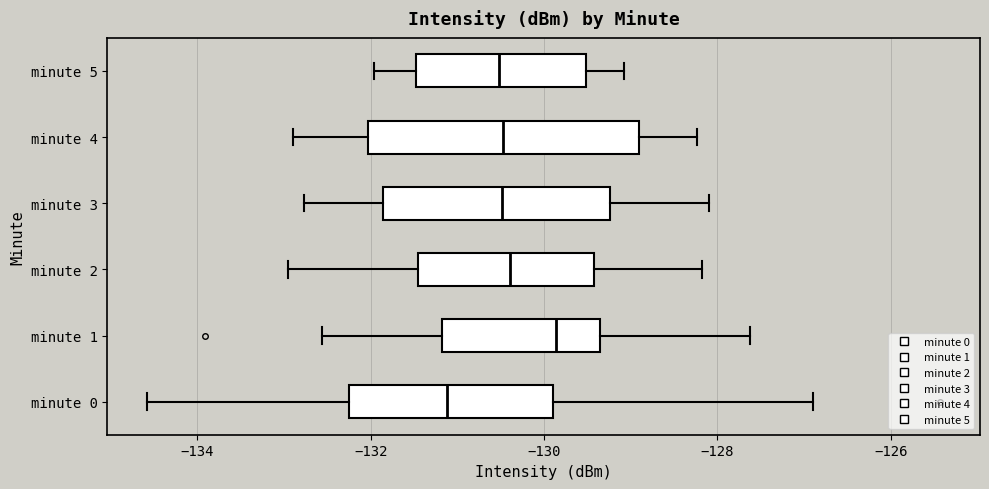

Reading bottom to top, transcribe this box plot: for each box, give where its median line is, the range the box spans, and where its two whiskers end, as read against the x-axis. The values are not printed on the chart, so give them approximately, as read against the axis.

minute 0: median -131.2, box -132.2 to -129.8, whiskers -134.6 to -127.0
minute 1: median -129.8, box -131.2 to -129.4, whiskers -132.6 to -127.6
minute 2: median -130.4, box -131.4 to -129.4, whiskers -133.0 to -128.2
minute 3: median -130.4, box -131.8 to -129.2, whiskers -132.8 to -128.2
minute 4: median -130.4, box -132.0 to -129.0, whiskers -133.0 to -128.2
minute 5: median -130.6, box -131.4 to -129.6, whiskers -132.0 to -129.0